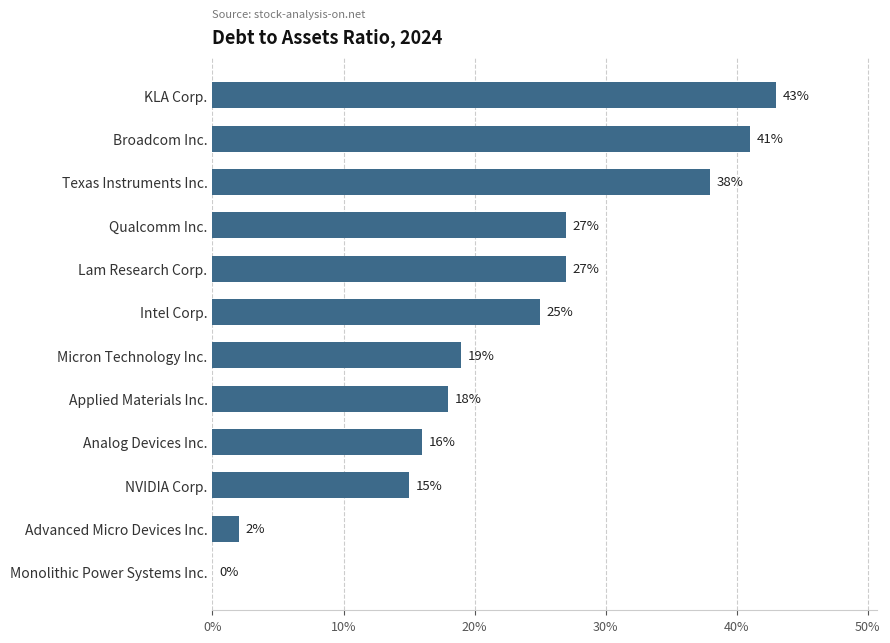

What is the greatest value displayed?

0.4